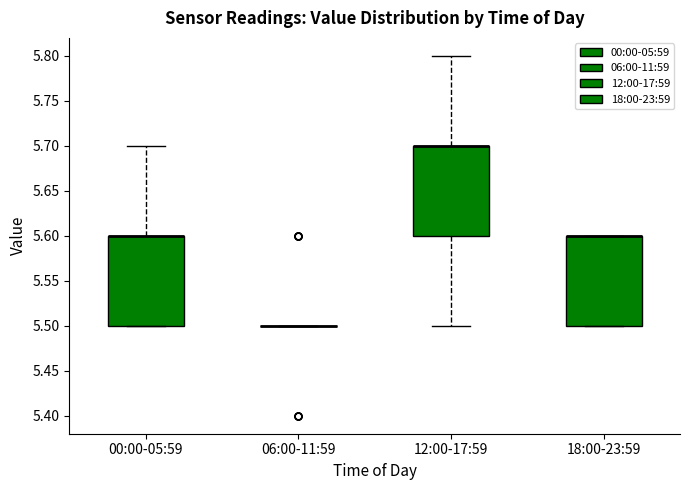

Where is the upper edge of the box for 18:00-23:59 on the y-axis? The values are not printed on the chart, so give them approximately, as read against the axis.

5.6